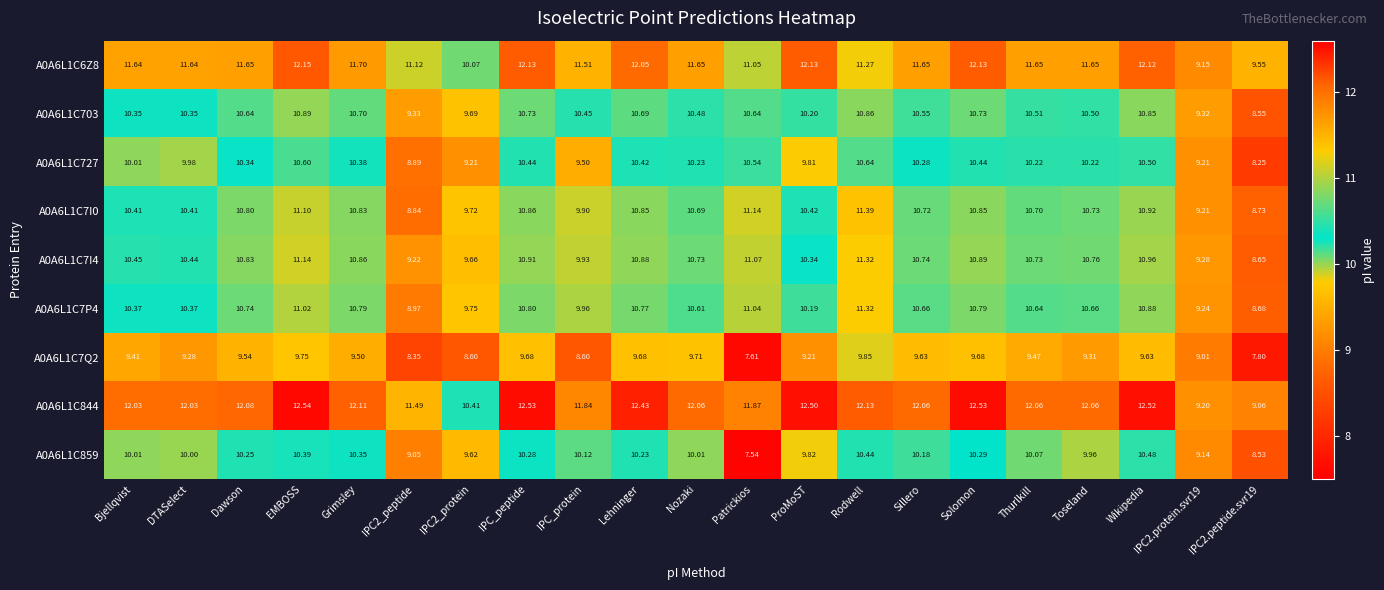

At which category is the sum across all series the highest?

EMBOSS